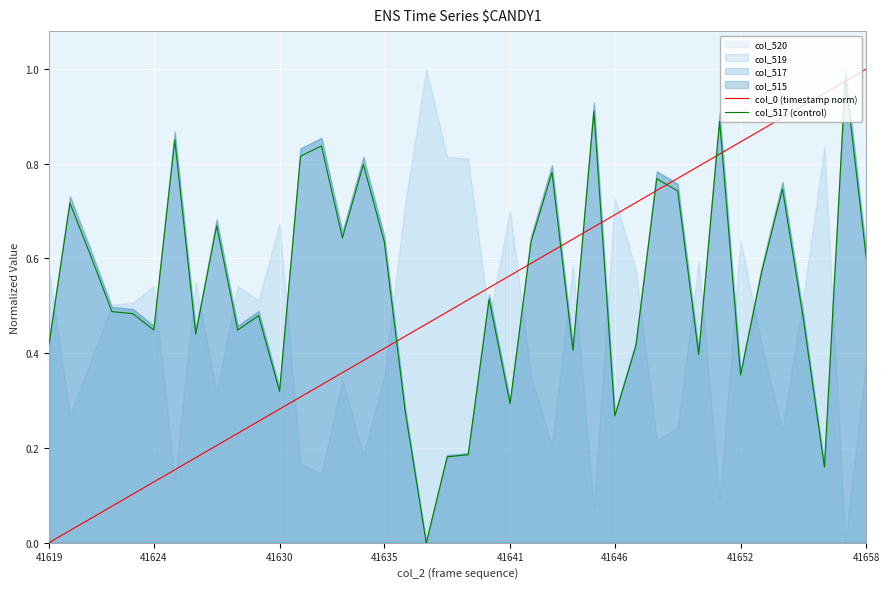

Reading right to left, list all the values displayed in this chart.

col_0 (timestamp norm): 1.0	1.0	0.9	0.9	0.9	0.9	0.8	0.8	0.8	0.8	0.7	0.7	0.7	0.7	0.6	0.6	0.6	0.6	0.5	0.5	0.5	0.5	0.4	0.4	0.4	0.4	0.3	0.3	0.3	0.3	0.2	0.2	0.2	0.2	0.1	0.1	0.1	0.1	0.0	0.0
col_517 (control): 0.6	1.0	0.2	0.5	0.7	0.6	0.4	0.9	0.4	0.7	0.8	0.4	0.3	0.9	0.4	0.8	0.6	0.3	0.5	0.2	0.2	0.0	0.3	0.6	0.8	0.6	0.8	0.8	0.3	0.5	0.4	0.7	0.4	0.9	0.4	0.5	0.5	0.6	0.7	0.4